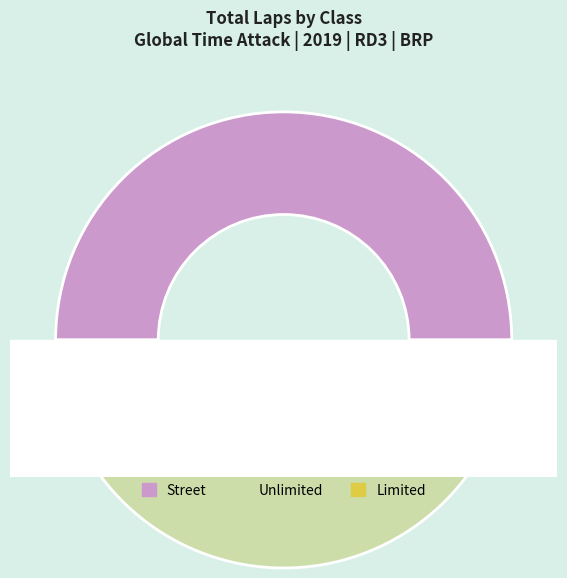

Is it true that Shawn Krebsbach is 7% of the pie?

False